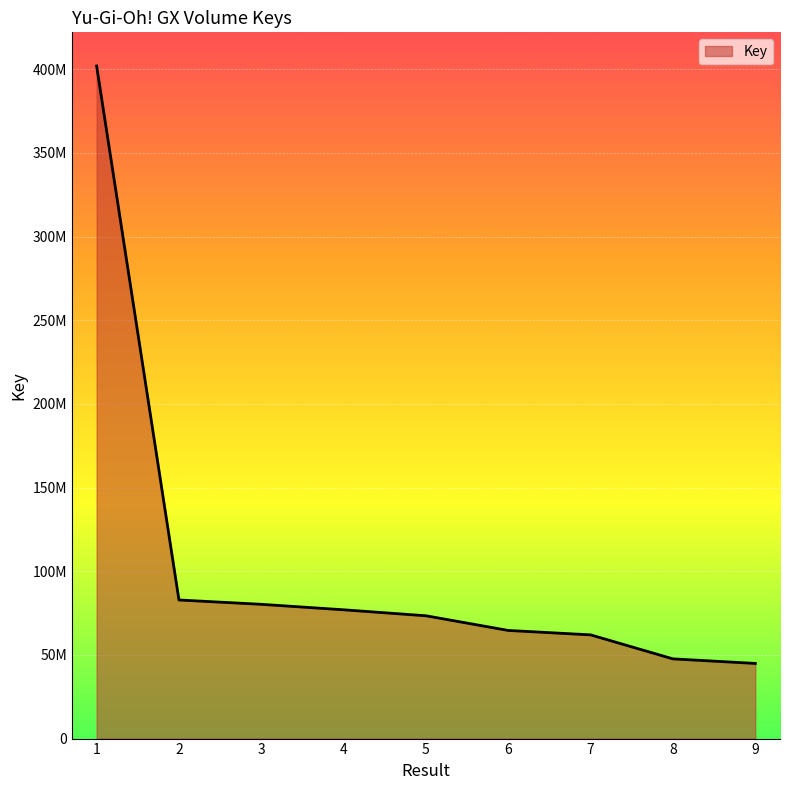

Is it true that the value at 1 is 401976363?

True